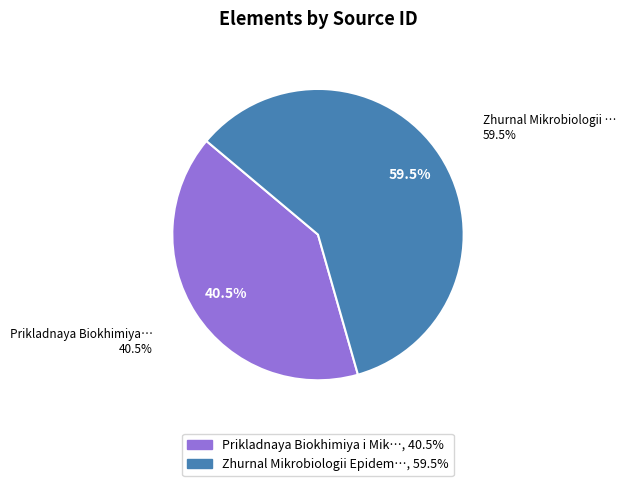

Is there any slice that represents more than half of the pie?

Yes